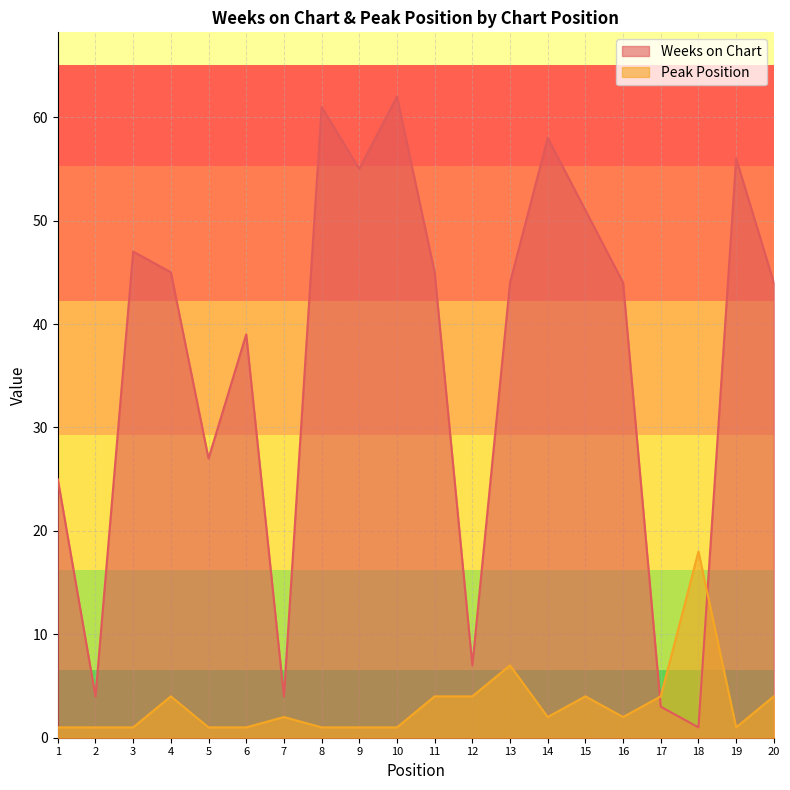

After their last crossing, which series has the higher values: Peak Position or Weeks on Chart?

Weeks on Chart